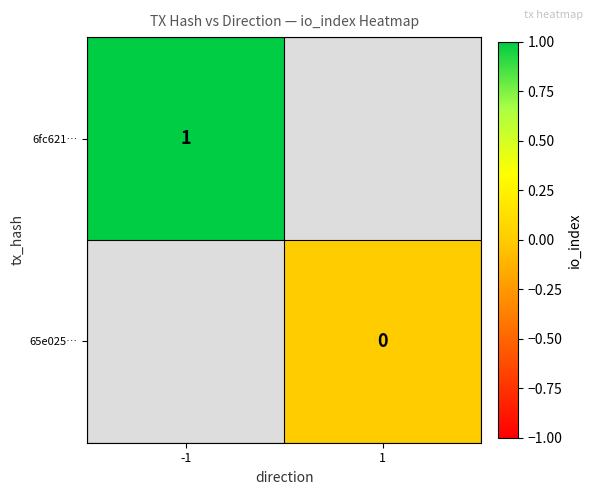

At how many categories does at least one series exceed 0?

1